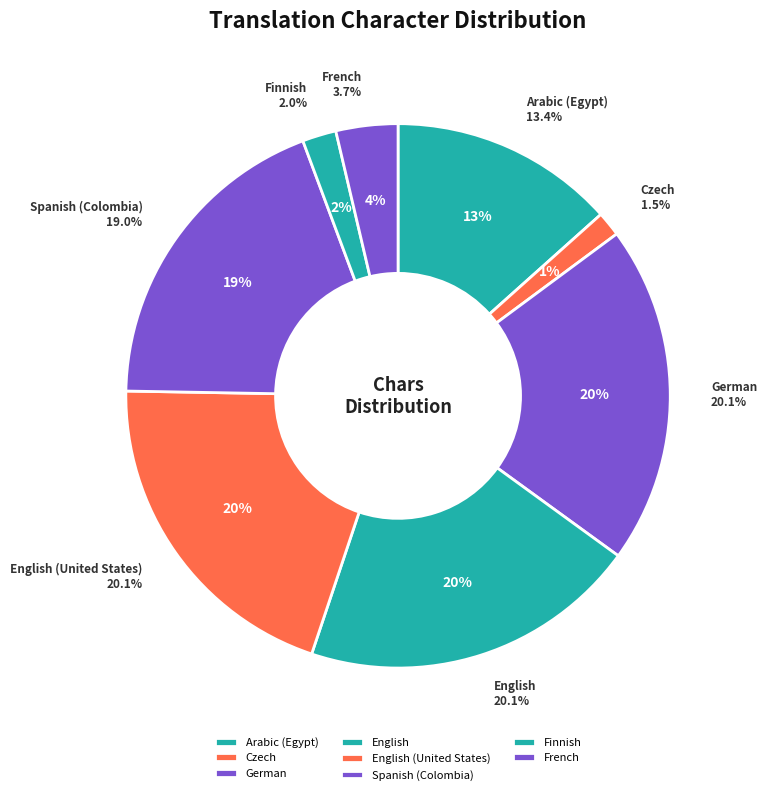

Does any single category account for the majority?

No